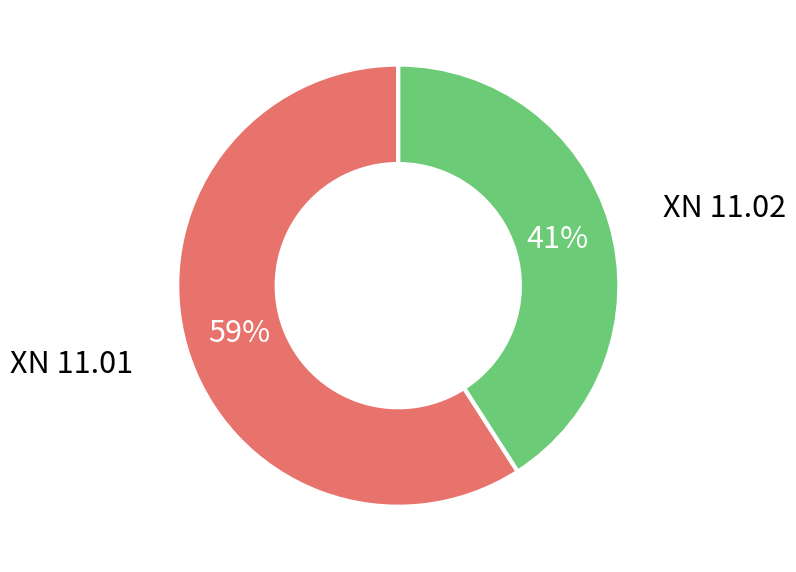

To the nearest percent, what is the average slice percentage?

50%